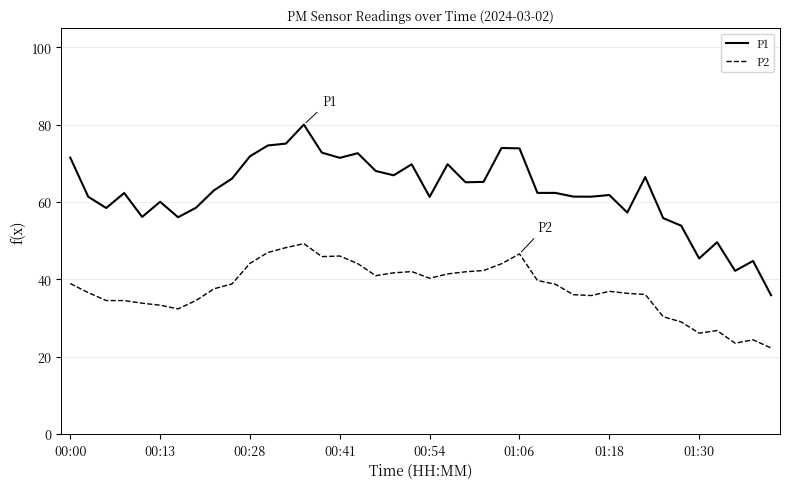

True or false: P1 and P2 intersect in this chart.

False